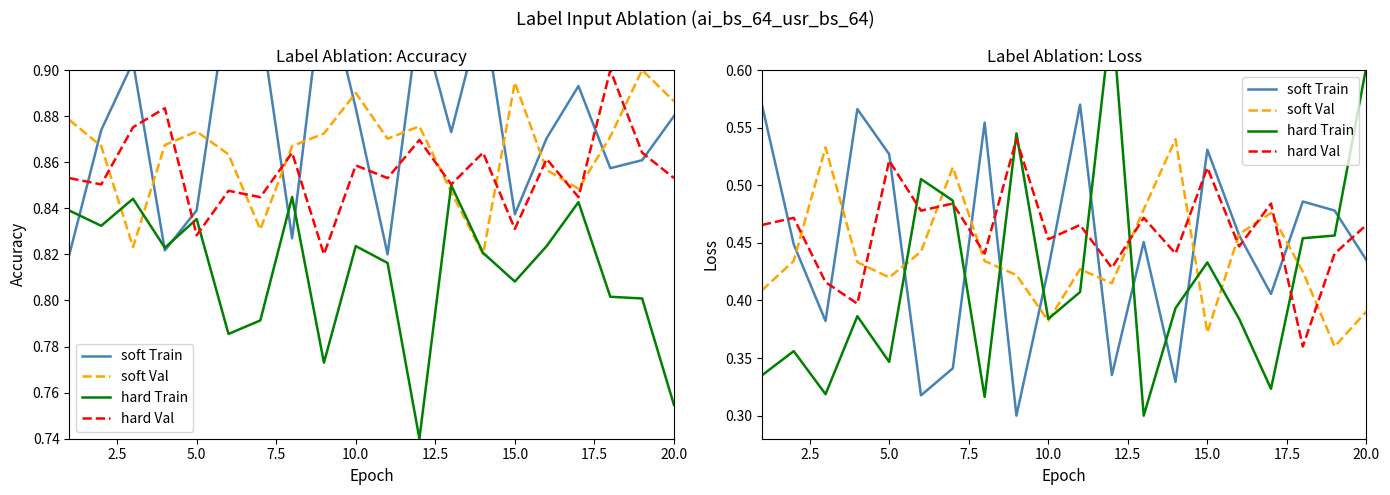

List the series in order of their overall mean, highest first.

hard Val, soft Train, soft Val, hard Train